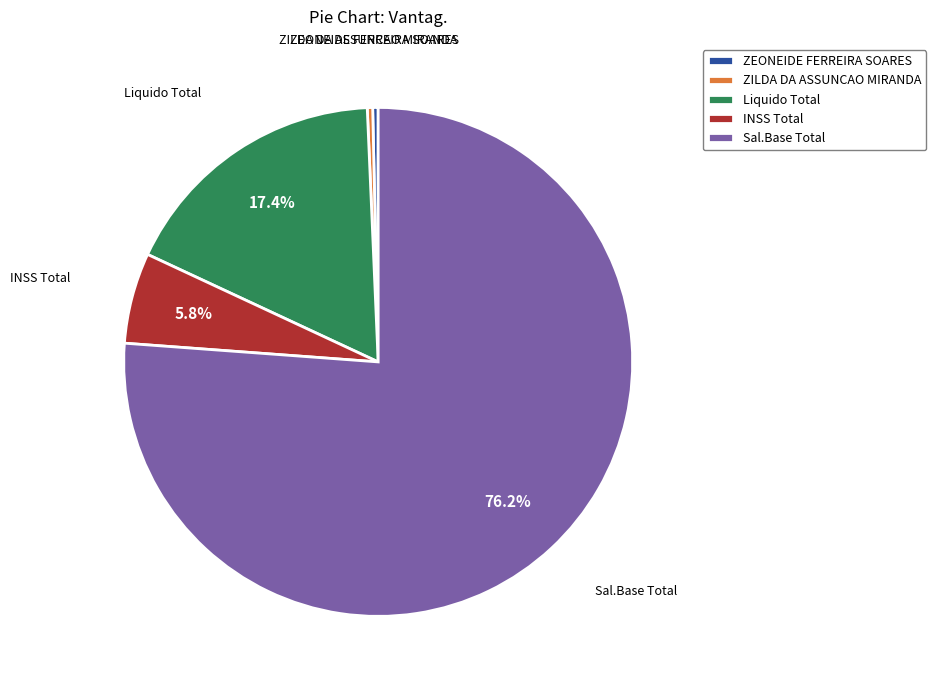

Between Liquido Total and ZEONEIDE FERREIRA SOARES, which is larger?

Liquido Total